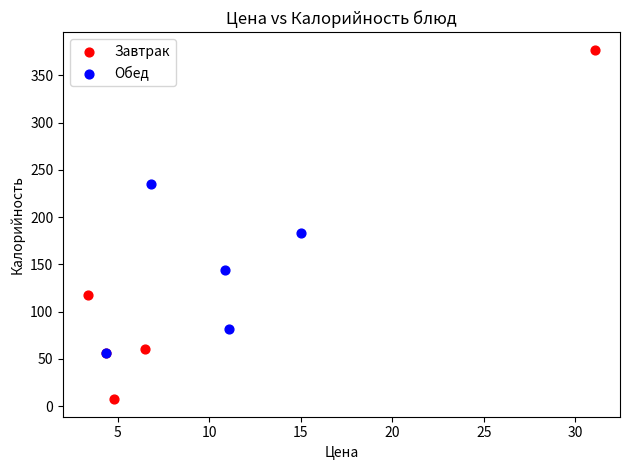

Which series reaches the maximum Y coordinate?

Завтрак